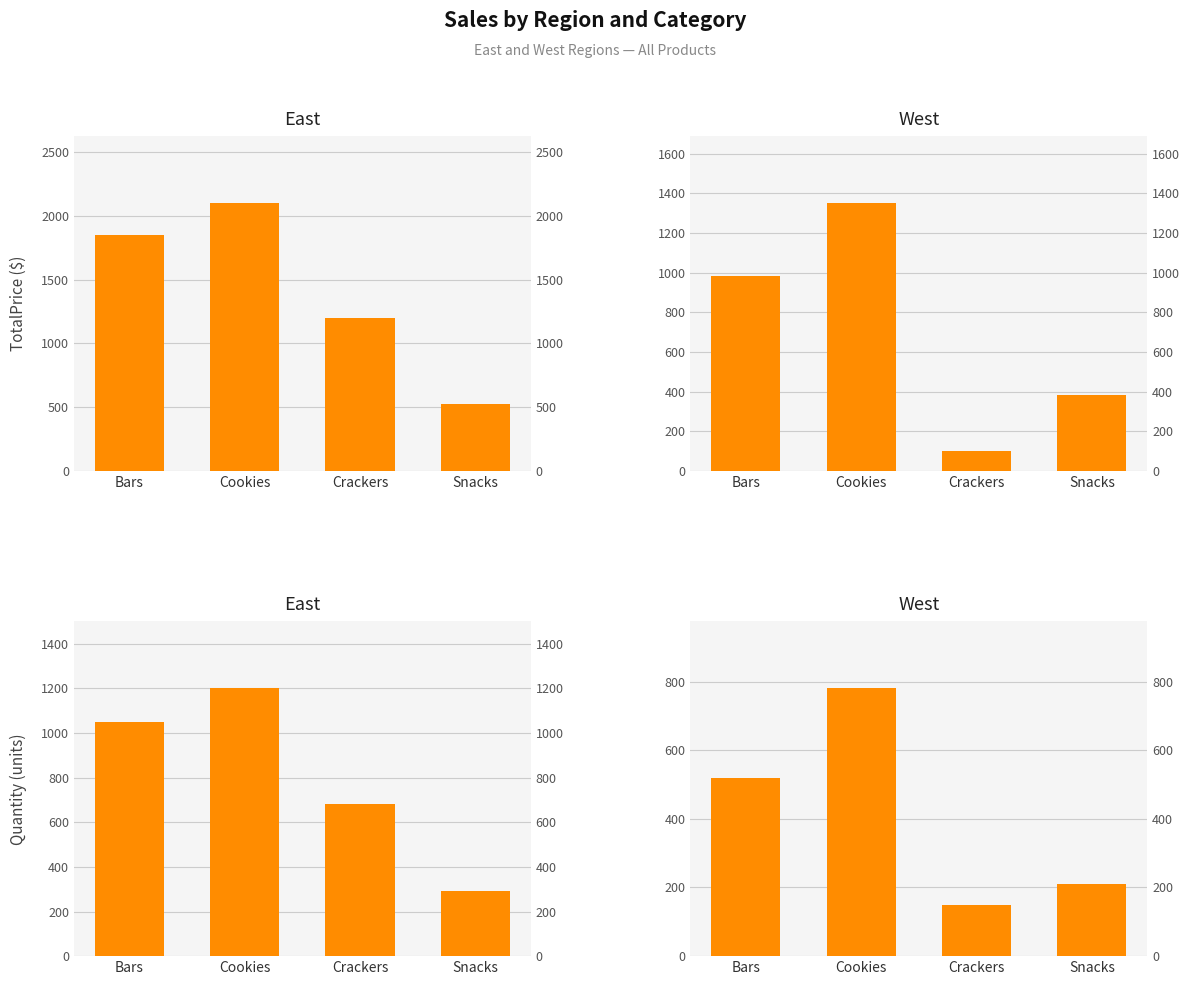

Which series has the largest range (max minus min)?

East TotalPrice